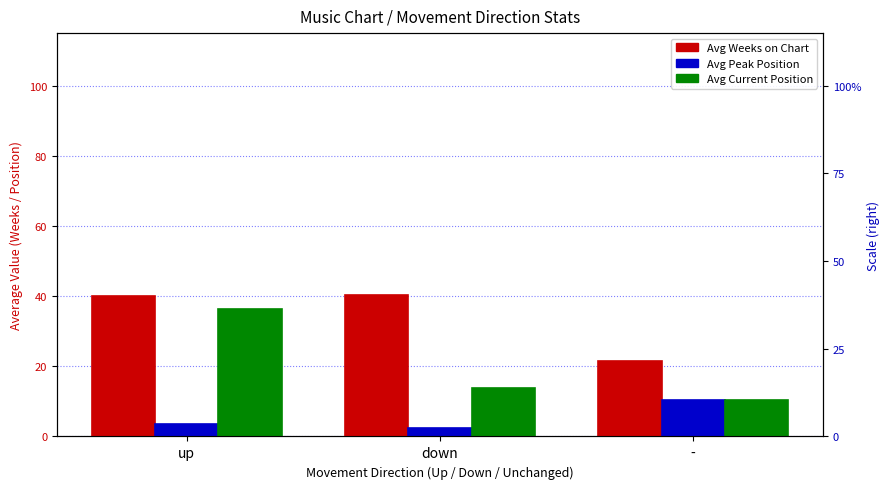

True or false: Avg Current Position has a value of 10.5 at -.

True